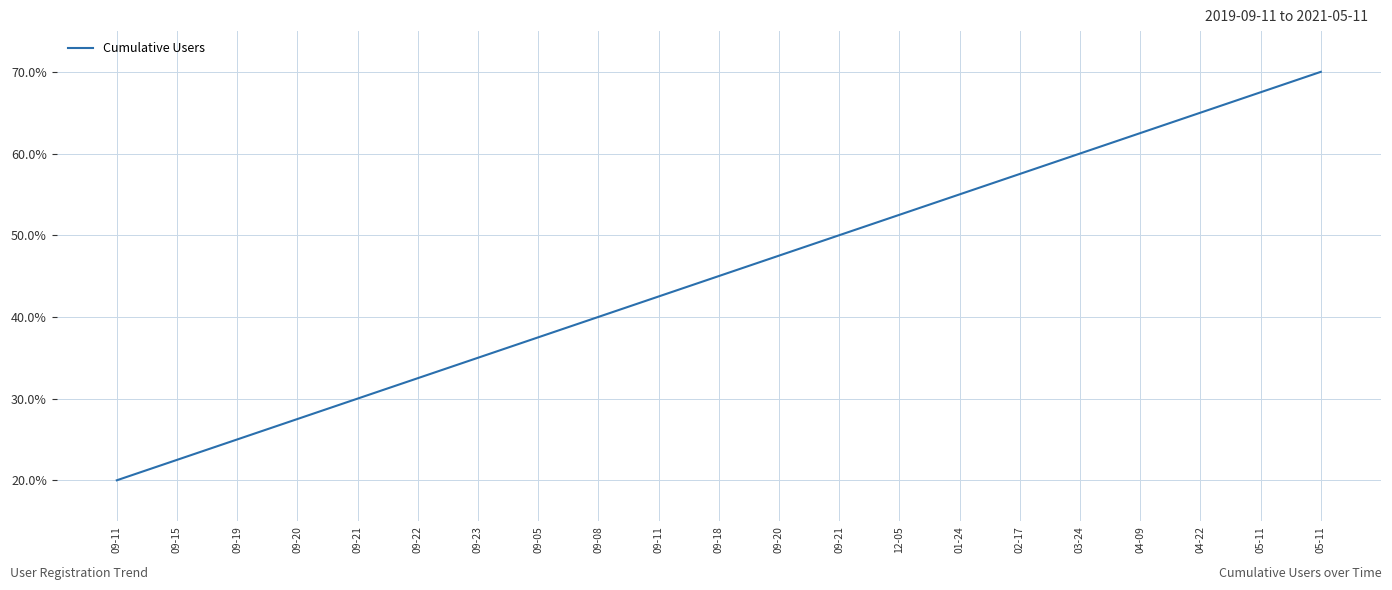

What is the label of the 12th point from the right?

09-11